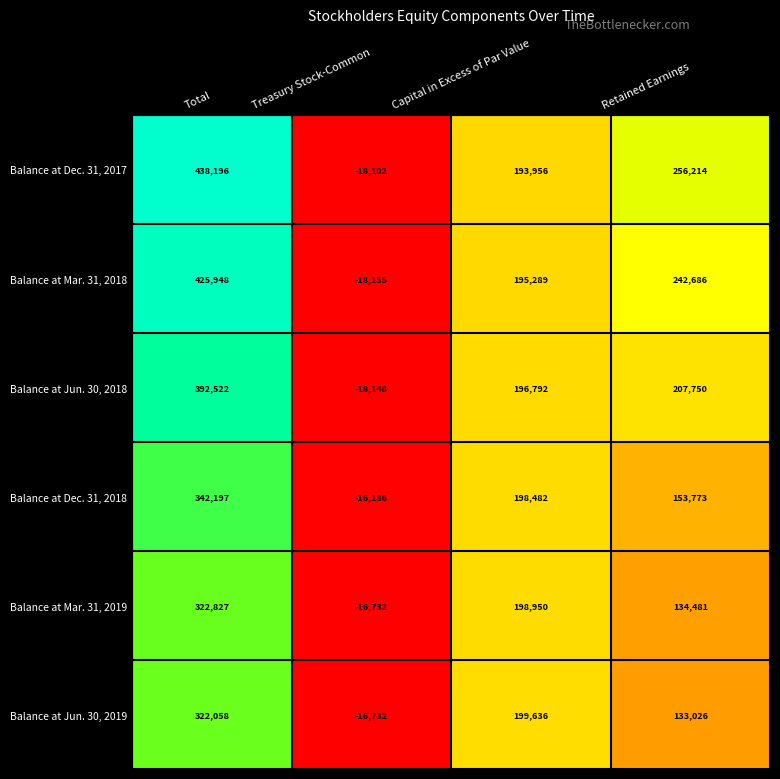

Which series has the largest total across all categories?

Balance at Dec. 31, 2017